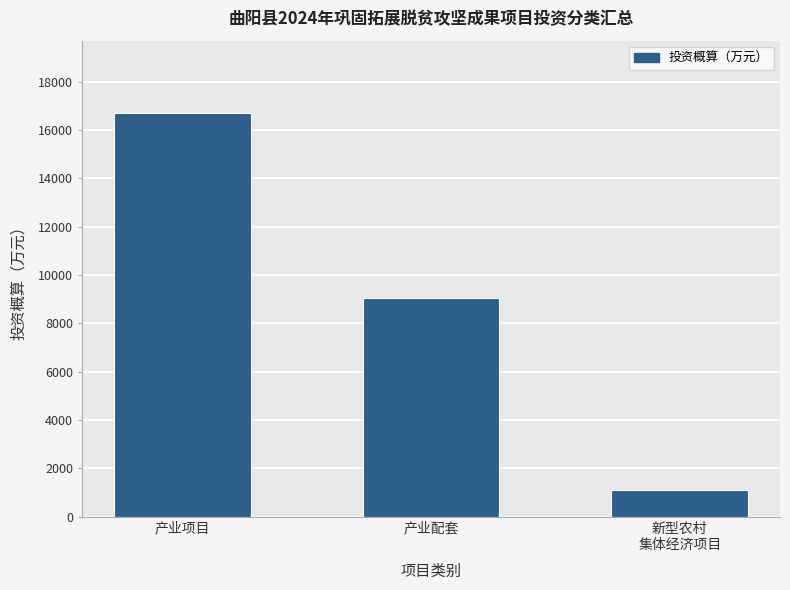

How many distinct data groups are displayed?

1